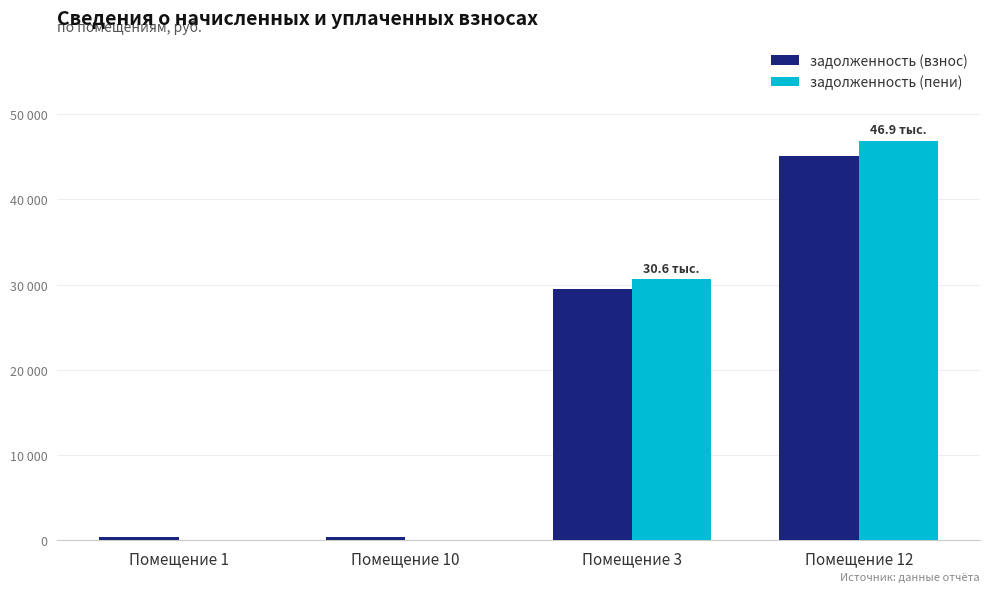

What are all the series names shown in the legend?

задолженность (взнос), задолженность (пени)